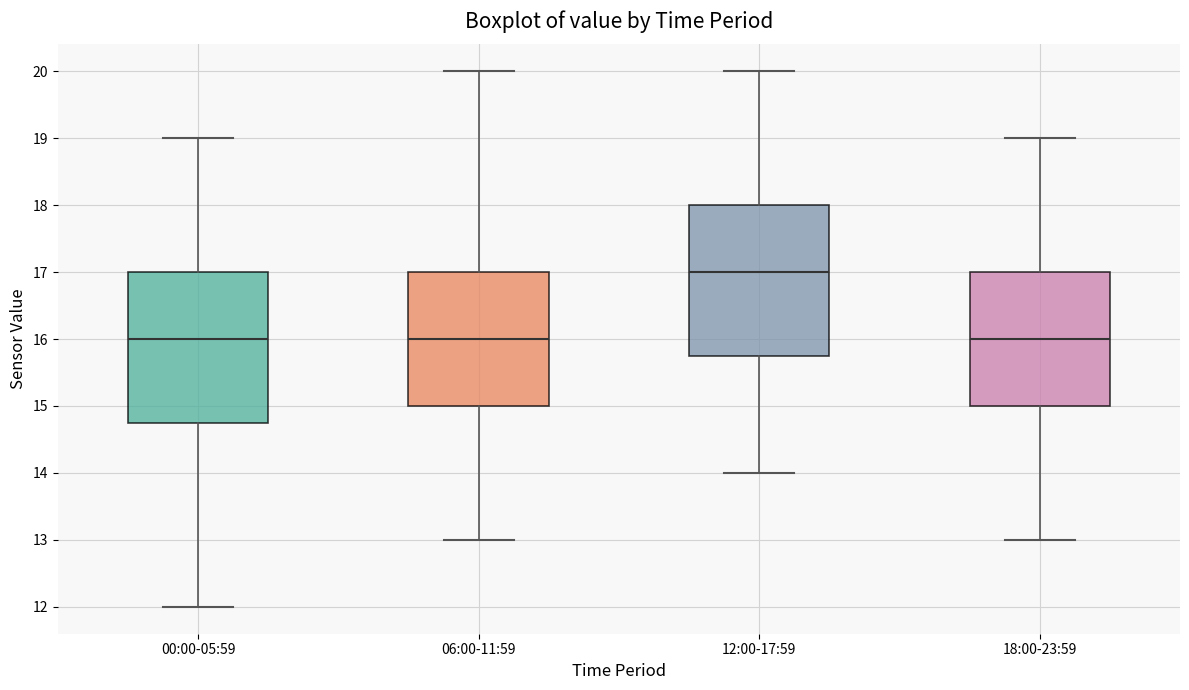

Reading left to right, transcribe this box plot: for each box, give where its median line is, the range the box spans, and where its two whiskers end, as read against the y-axis. The values are not printed on the chart, so give them approximately, as read against the axis.

00:00-05:59: median 16.0, box 14.8 to 17.0, whiskers 12.0 to 19.0
06:00-11:59: median 16.0, box 15.0 to 17.0, whiskers 13.0 to 20.0
12:00-17:59: median 17.0, box 15.8 to 18.0, whiskers 14.0 to 20.0
18:00-23:59: median 16.0, box 15.0 to 17.0, whiskers 13.0 to 19.0